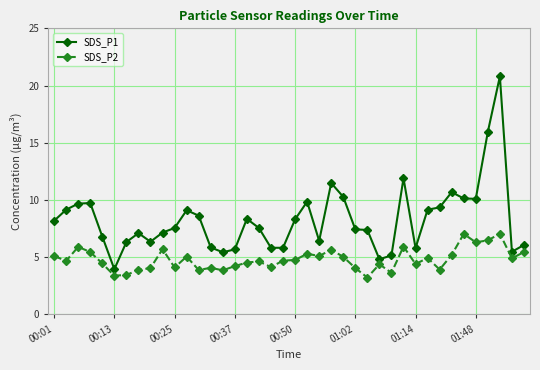

Rank the series by their maximum value, from highest to lowest.

SDS_P1, SDS_P2